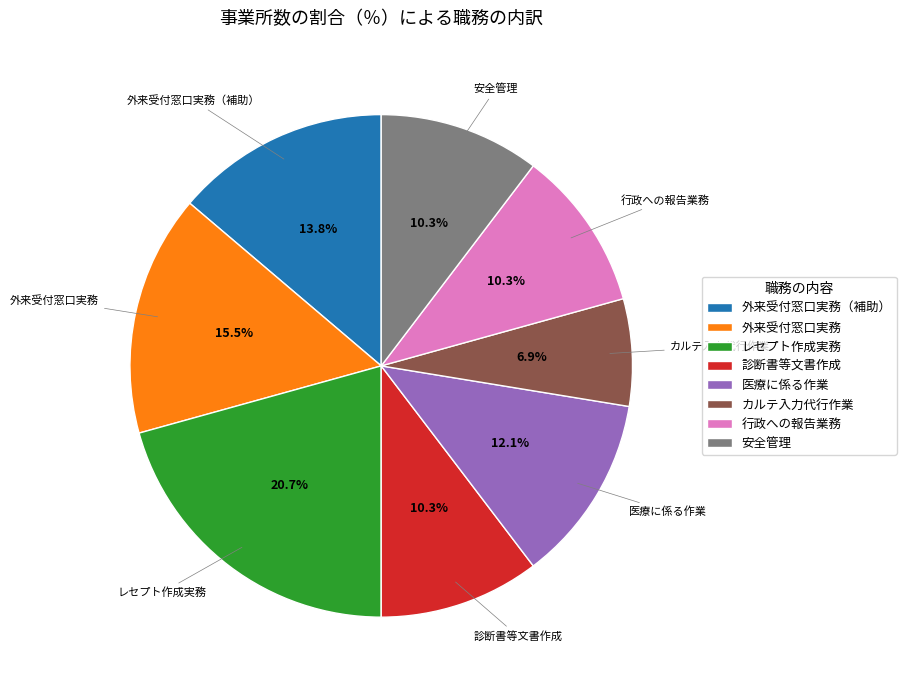

Does any single category account for the majority?

No